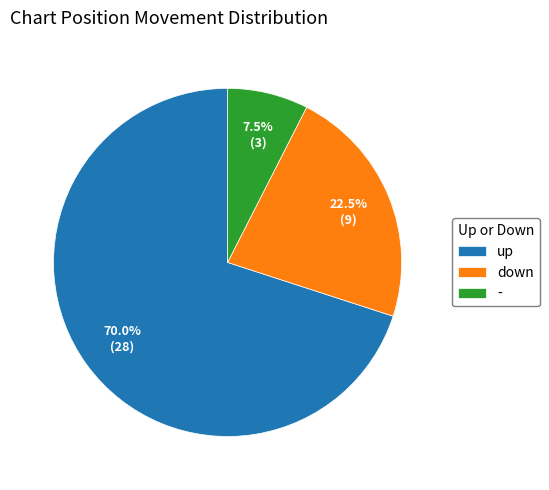

Combined, what portion of the pie is up and down?

92.5%